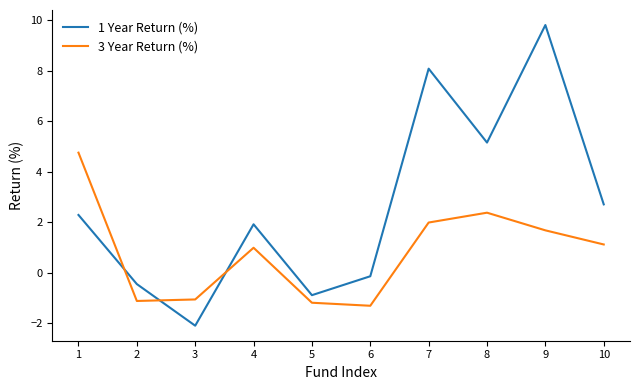

Is it true that 3 Year Return (%) equals 2.0 at 1?

False